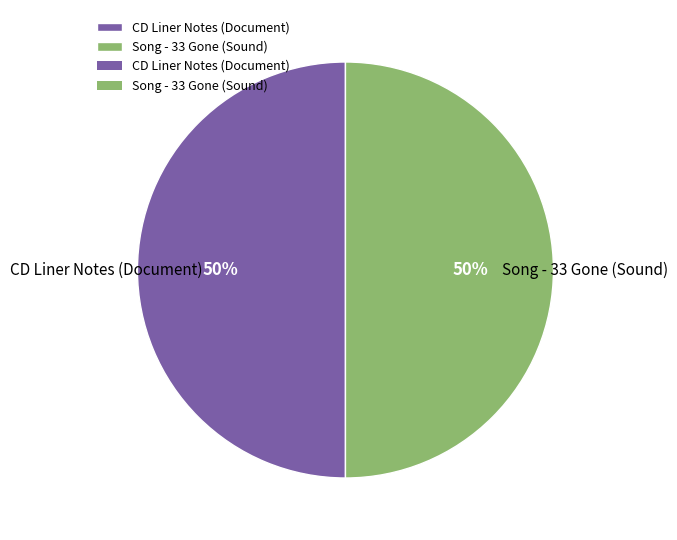

How many slices are in this pie chart?

2